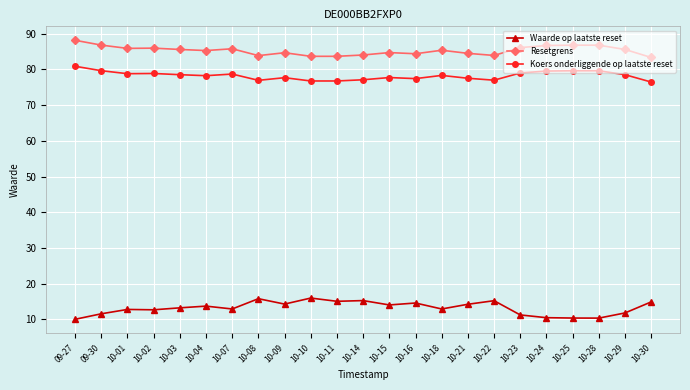

Is this an area chart (filled region under the line)?

No